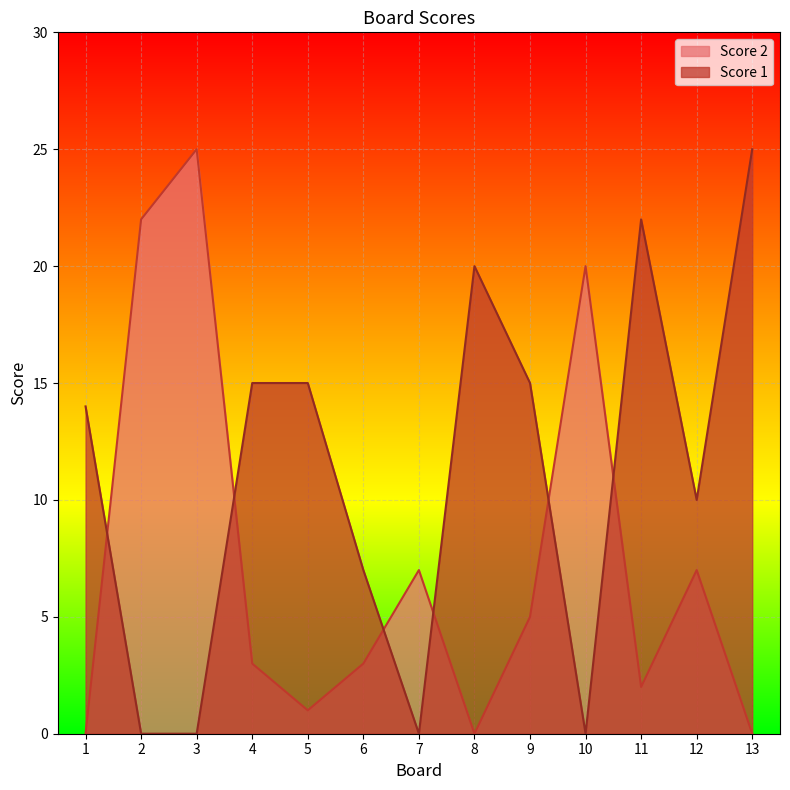

Which series changed the most between 2 and 3?

Score 2